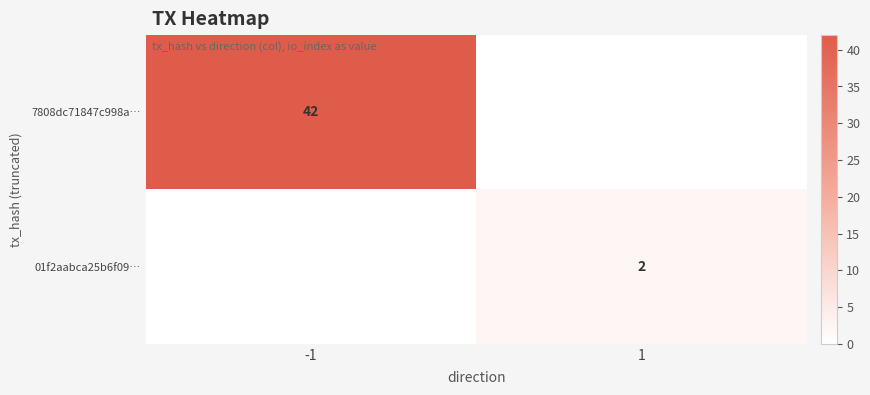

Between -1 and 1, which series saw the biggest shift?

7808dc71847c998a…